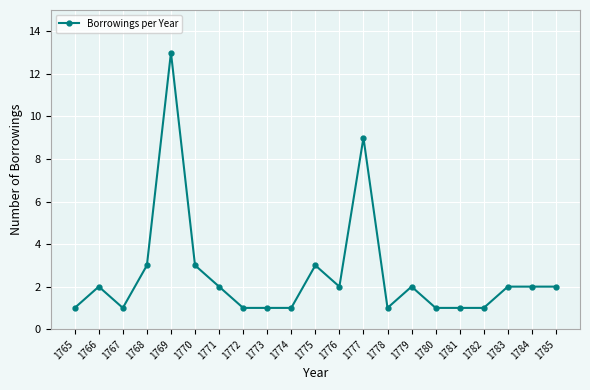

Reading left to right, transcribe all the data shown in this chart.

1	2	1	3	13	3	2	1	1	1	3	2	9	1	2	1	1	1	2	2	2